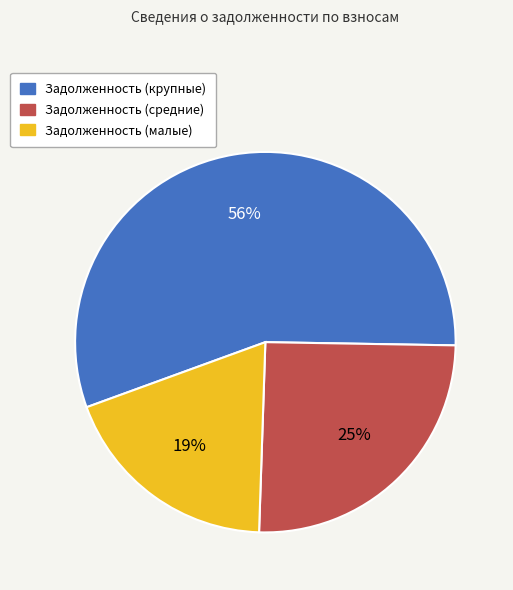

Is there a majority slice in this chart?

Yes